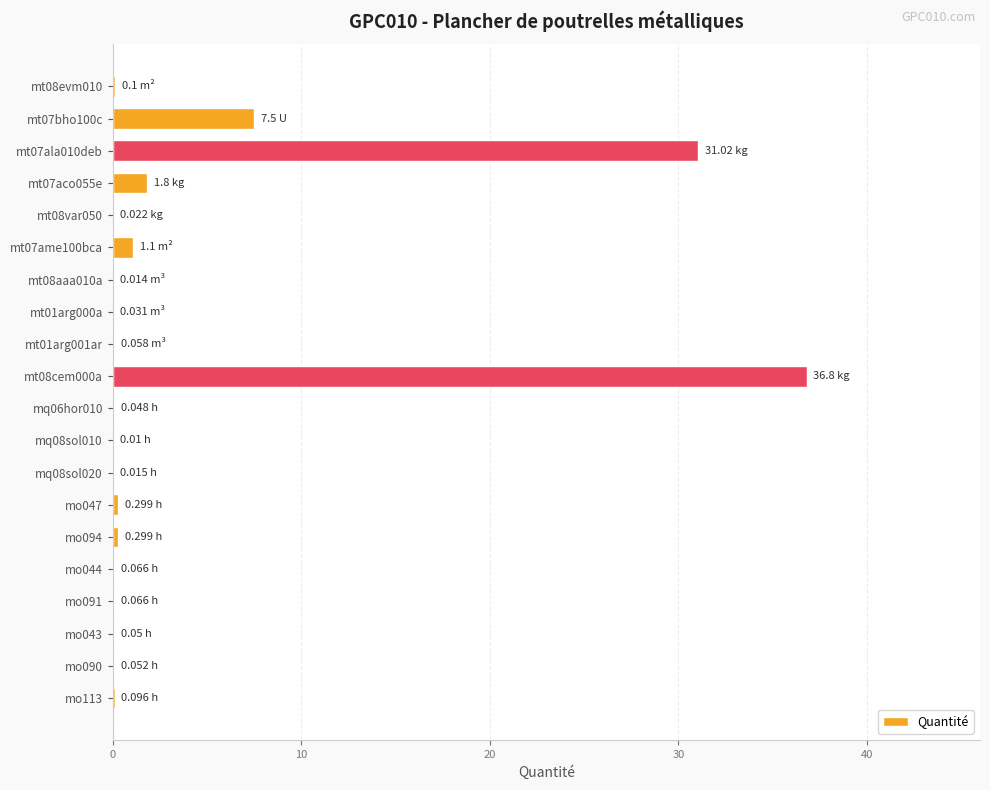

What is the average value?

4.0